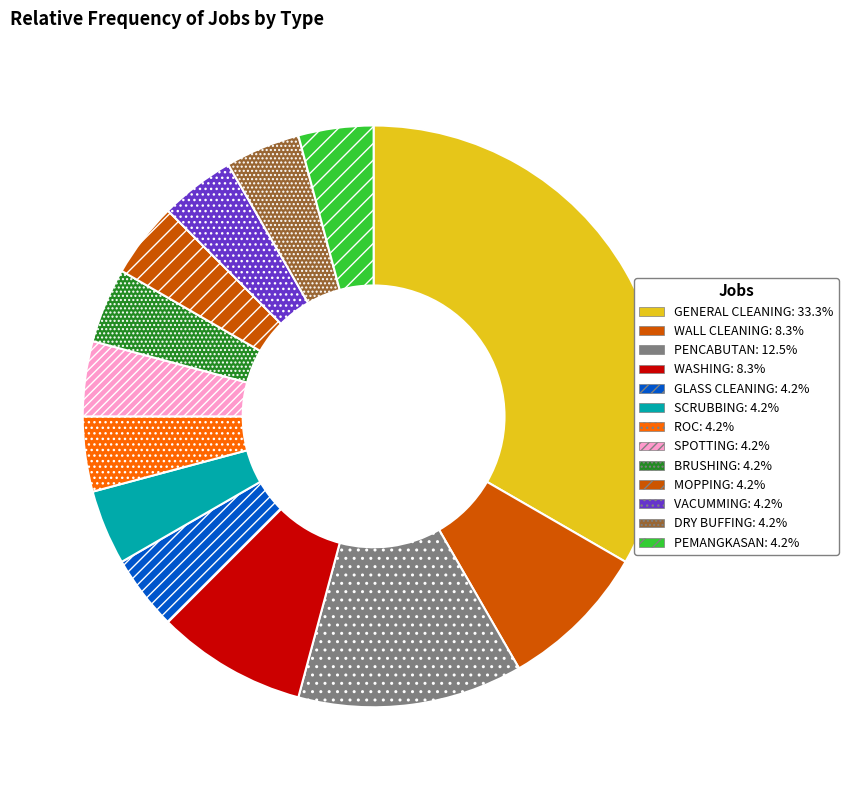

What percentage is the SCRUBBING slice, to the nearest percent?

4%